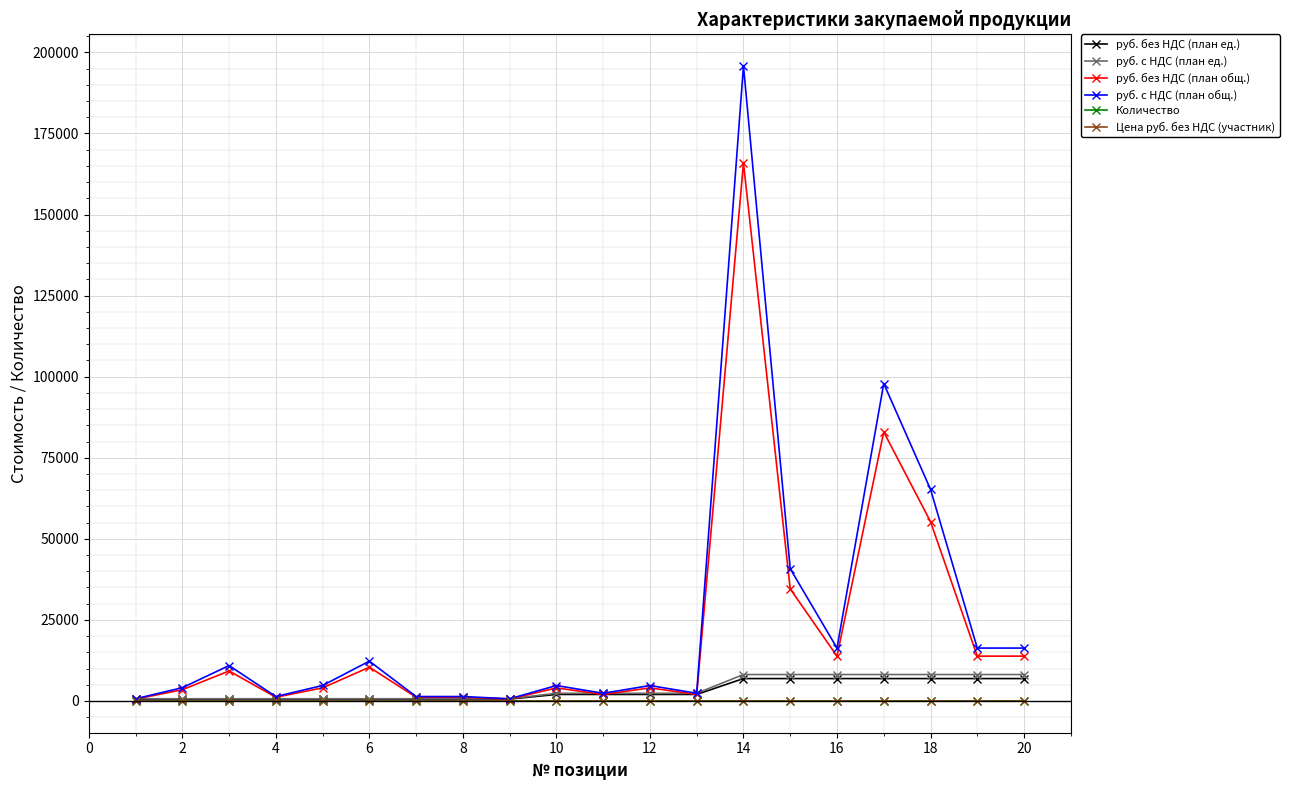

True or false: Количество has more than 2 interior local peaks.

True